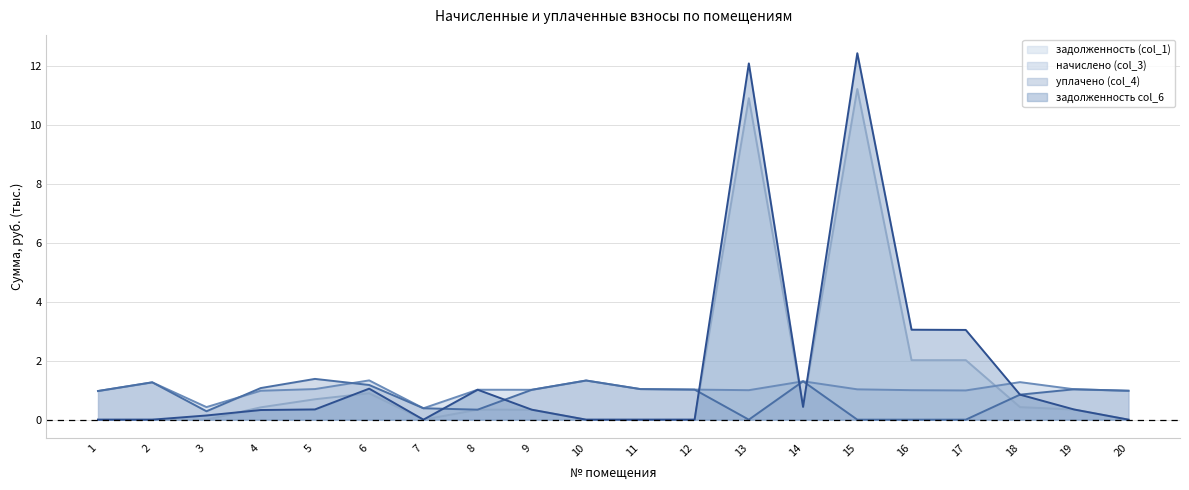

What is the difference between the уплачено (col_4) values at 16 and 8?

0.3